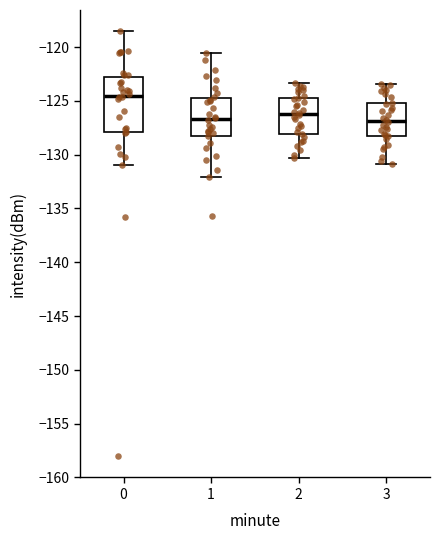

Reading left to right, read every box against the y-axis: the position of its median line, the range the box covers, and the ends of its whiskers. The values are not printed on the chart, so give them approximately, as read against the axis.

0: median -124.5, box -128.0 to -123.0, whiskers -131.0 to -118.5
1: median -126.5, box -128.0 to -124.5, whiskers -132.0 to -120.5
2: median -126.0, box -128.0 to -124.5, whiskers -130.5 to -123.5
3: median -127.0, box -128.5 to -125.0, whiskers -131.0 to -123.5